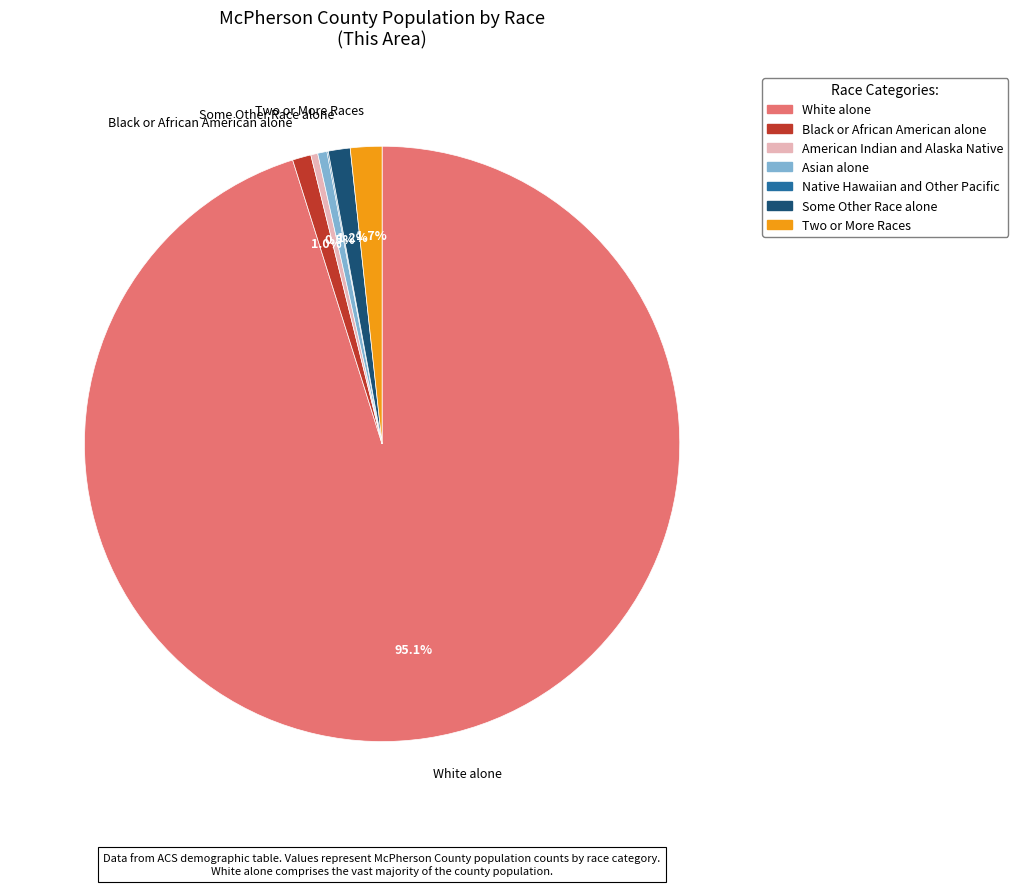

The American Indian and Alaska Native slice represents 0% of the pie. True or false?

True